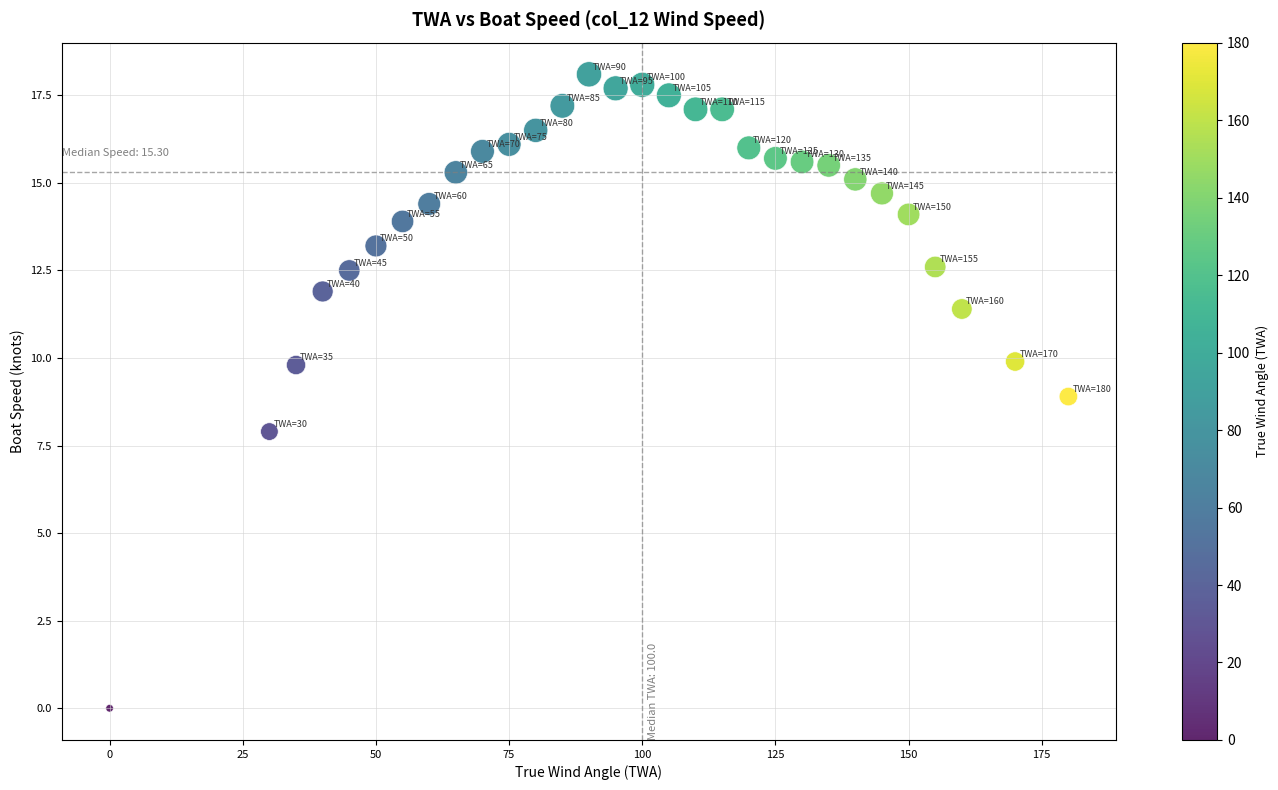

What is the range of Y values (max minus min)?

18.1